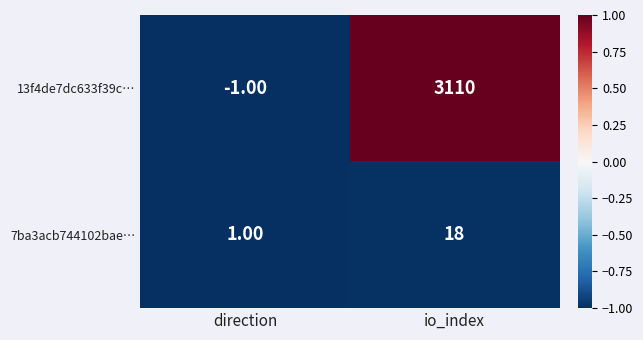

Which label corresponds to the smallest value in the chart?

direction